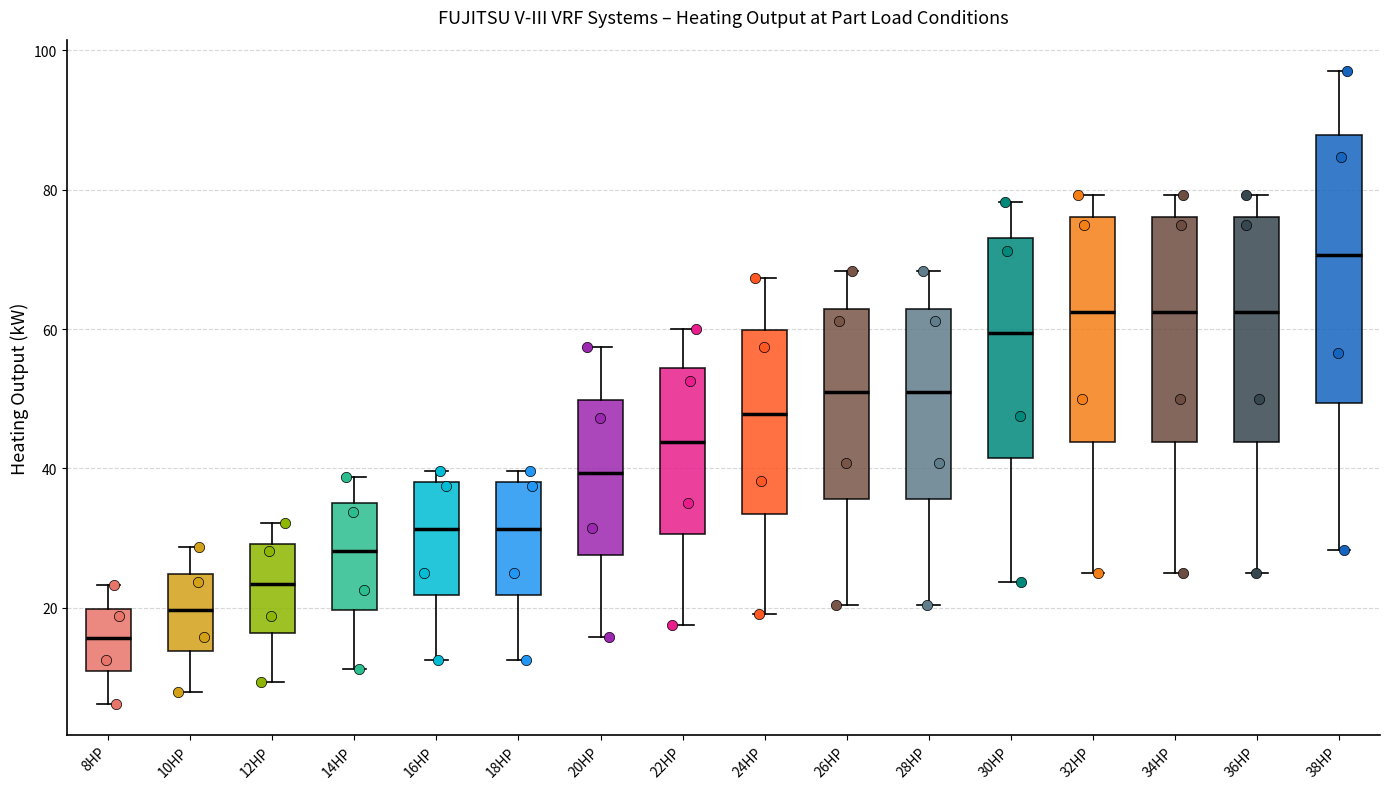

Reading left to right, transcribe this box plot: for each box, give where its median line is, the range the box spans, and where its two whiskers end, as read against the y-axis. The values are not printed on the chart, so give them approximately, as read against the axis.

8HP: median 16, box 10 to 20, whiskers 6 to 24
10HP: median 20, box 14 to 24, whiskers 8 to 28
12HP: median 24, box 16 to 30, whiskers 10 to 32
14HP: median 28, box 20 to 34, whiskers 12 to 38
16HP: median 32, box 22 to 38, whiskers 12 to 40
18HP: median 32, box 22 to 38, whiskers 12 to 40
20HP: median 40, box 28 to 50, whiskers 16 to 58
22HP: median 44, box 30 to 54, whiskers 18 to 60
24HP: median 48, box 34 to 60, whiskers 20 to 68
26HP: median 50, box 36 to 62, whiskers 20 to 68
28HP: median 50, box 36 to 62, whiskers 20 to 68
30HP: median 60, box 42 to 74, whiskers 24 to 78
32HP: median 62, box 44 to 76, whiskers 26 to 80
34HP: median 62, box 44 to 76, whiskers 26 to 80
36HP: median 62, box 44 to 76, whiskers 26 to 80
38HP: median 70, box 50 to 88, whiskers 28 to 98